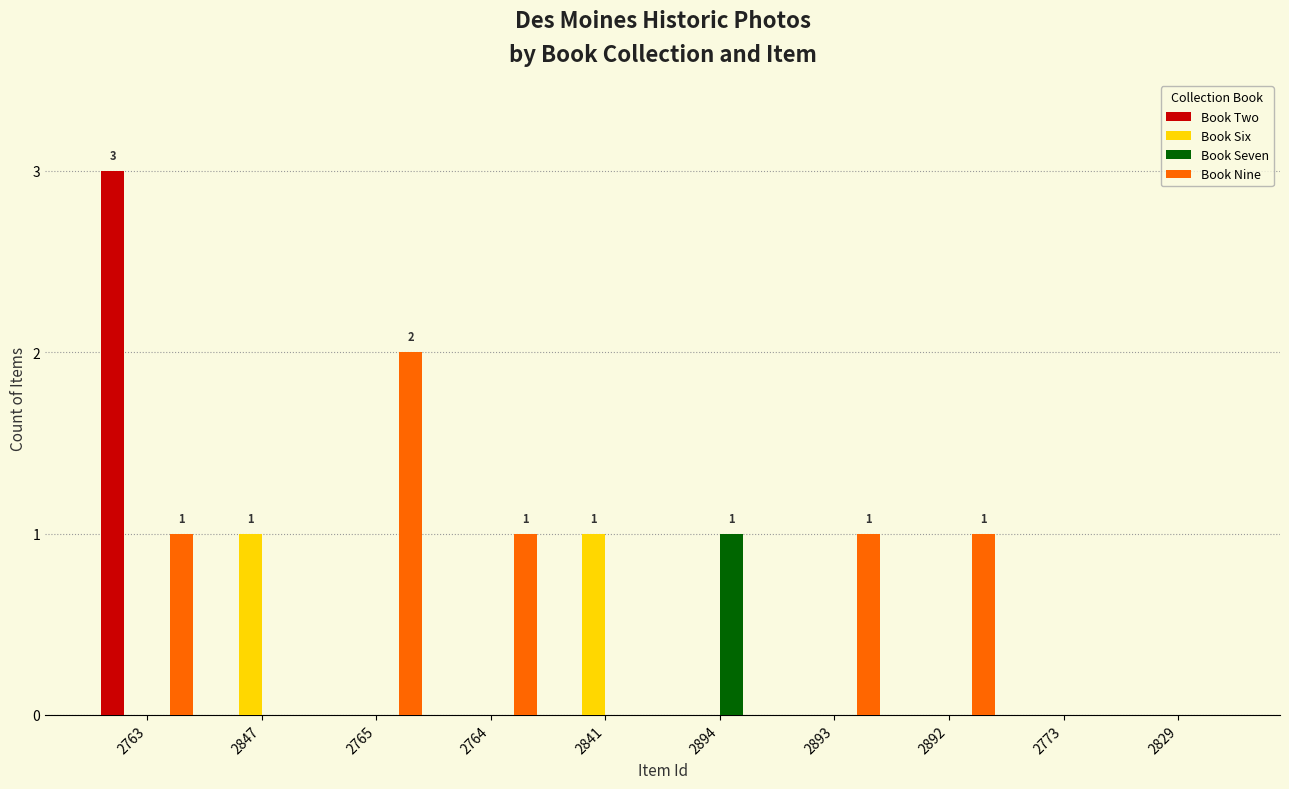

At which label does Book Seven reach its peak?

2894